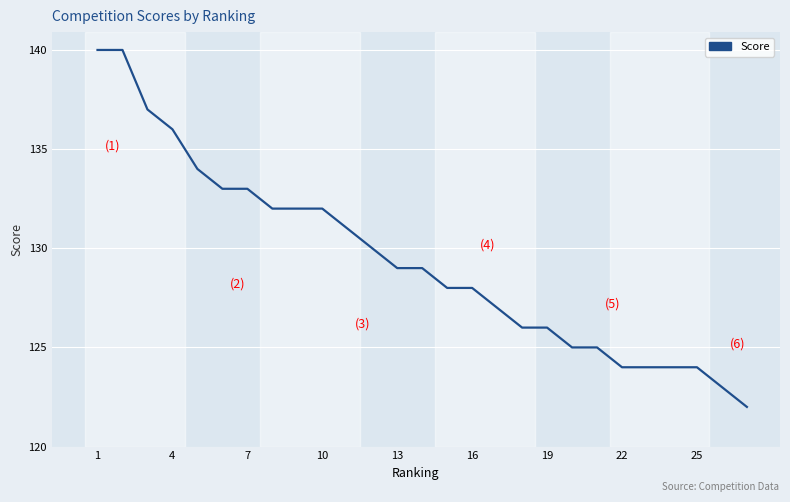

How many lines are shown in the chart?

1